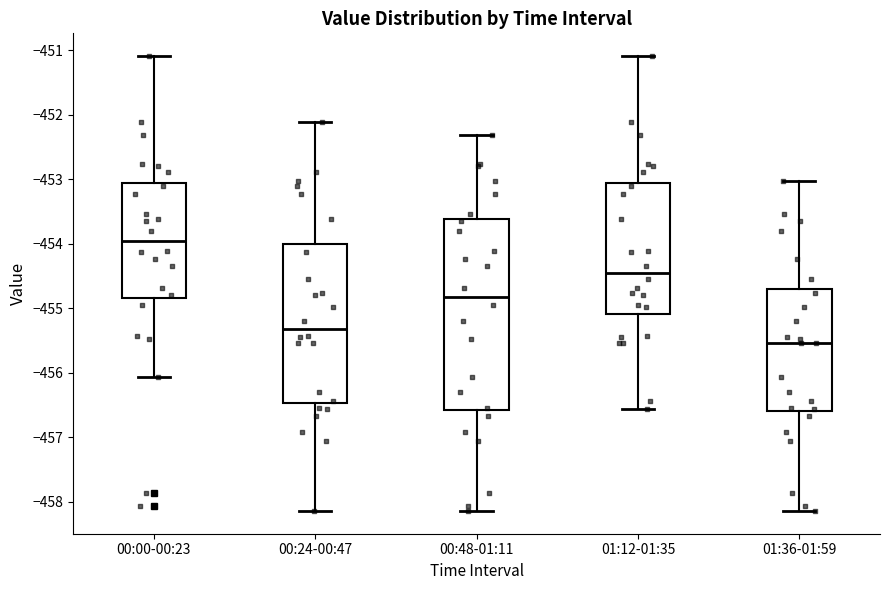

Which box has the lowest median line?

01:36-01:59